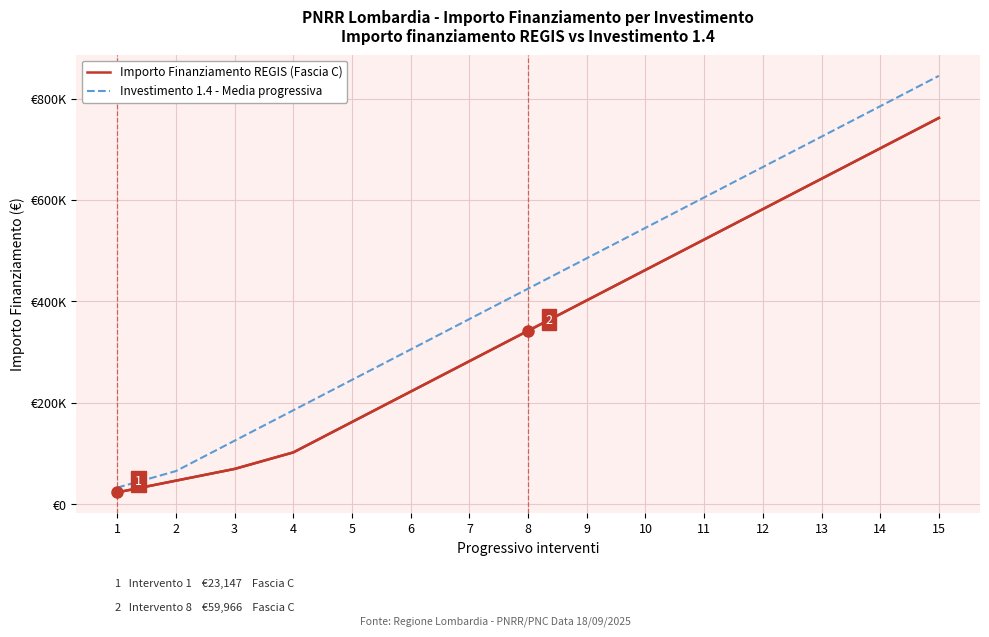

Does the chart display data point markers on the line(s)?

No